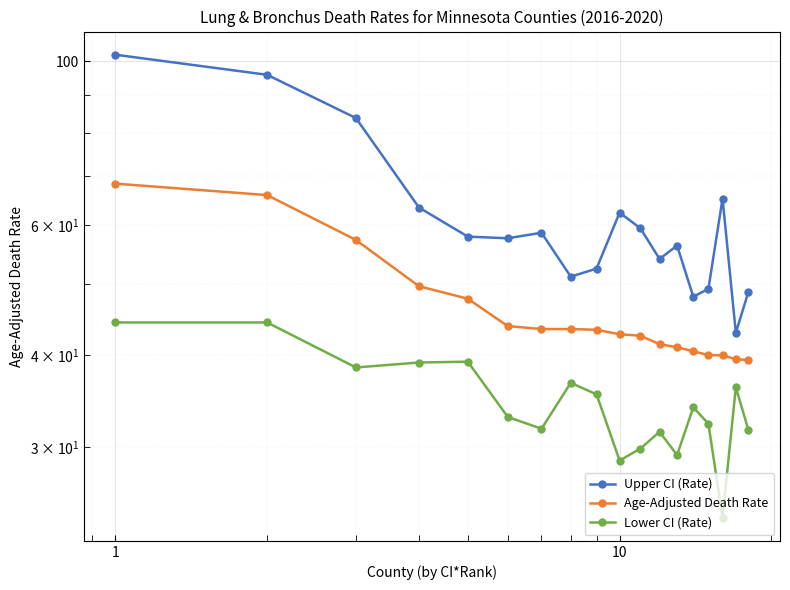

The Lower CI (Rate) series shows 32.6 at 15. True or false?

False